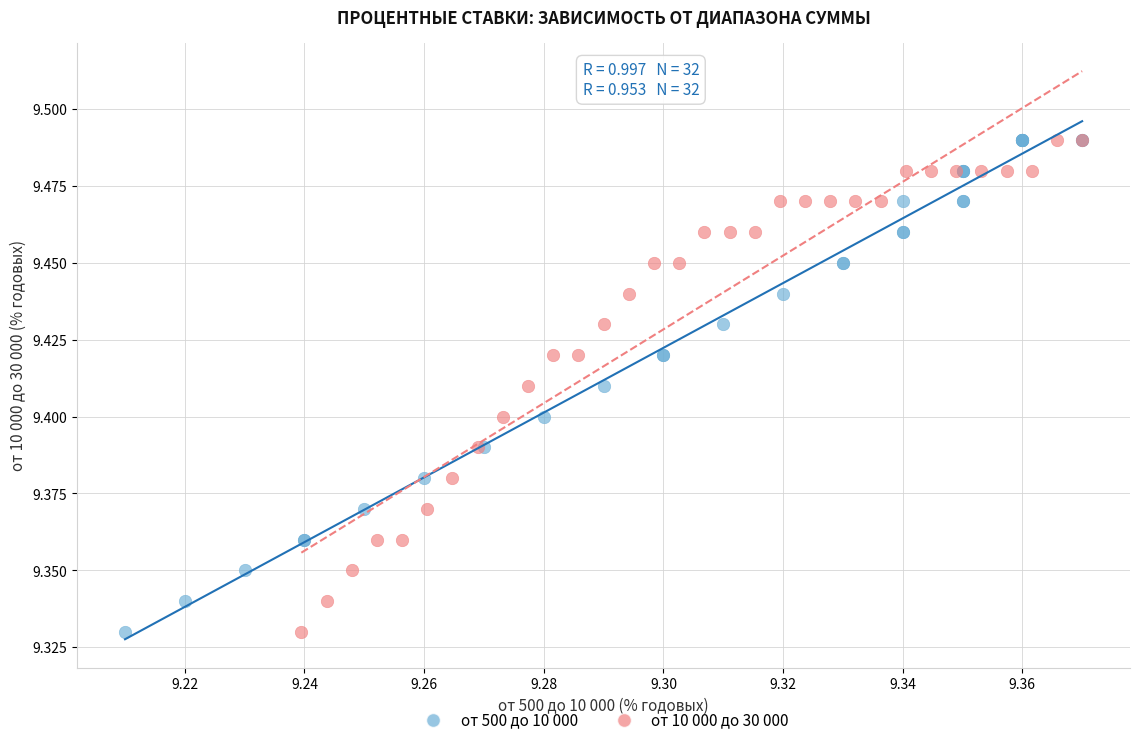

What are all the series names shown in the legend?

от 500 до 10 000, от 10 000 до 30 000